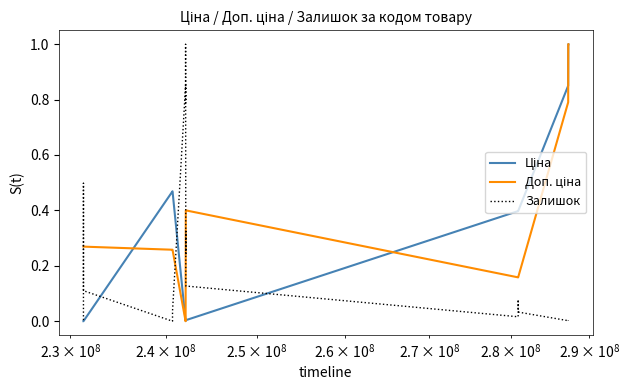

What is the maximum value shown in the chart?

1.0